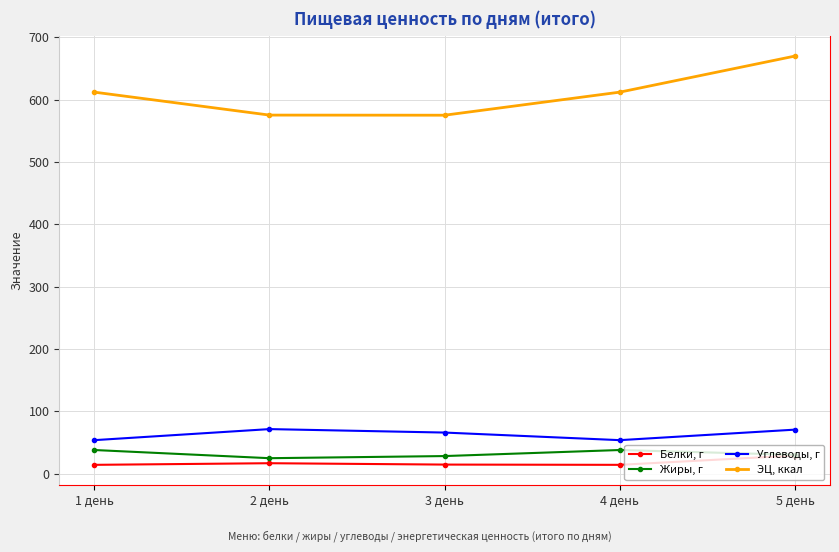

Which label corresponds to the largest value in the chart?

5 день